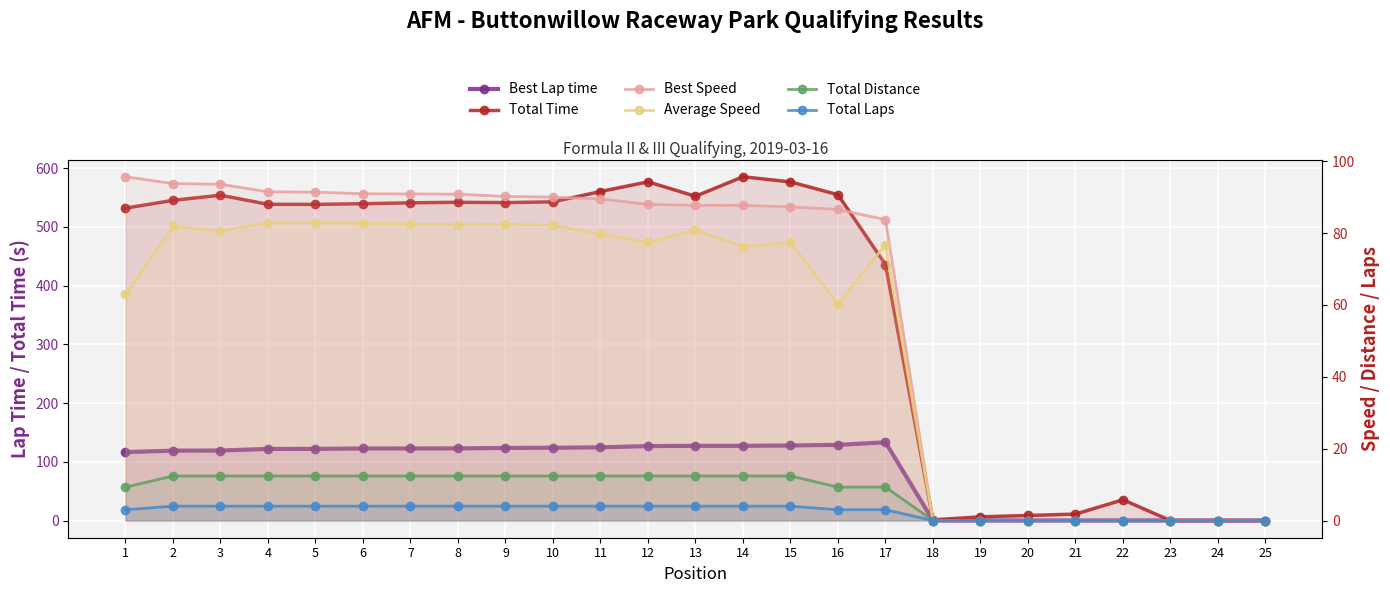

What is the maximum value for Average Speed?

82.9